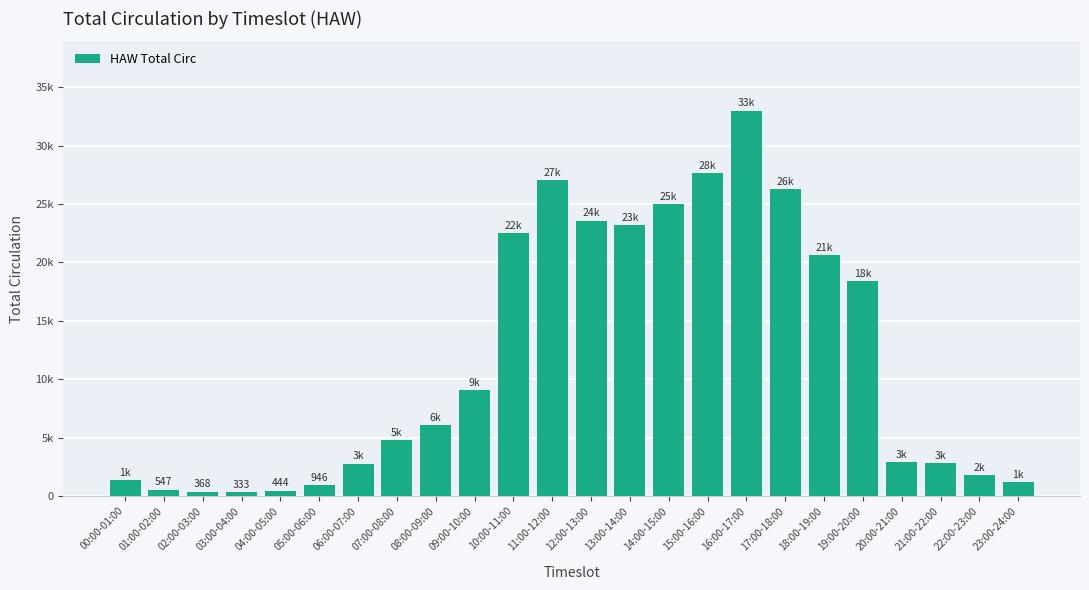

Are the bars horizontal?

No